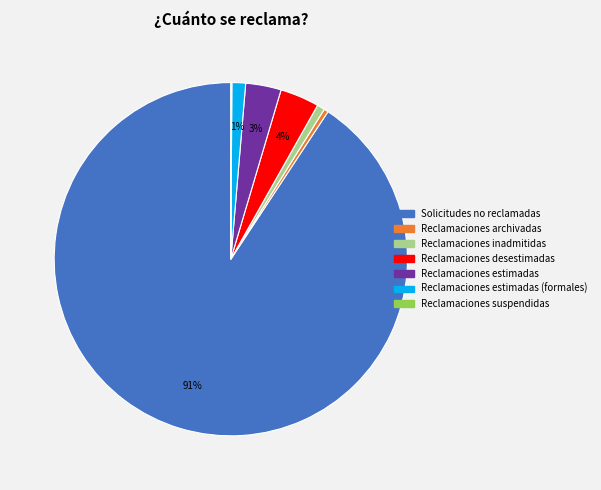

Combined, do Reclamaciones inadmitidas and Reclamaciones archivadas account for over 50%?

No